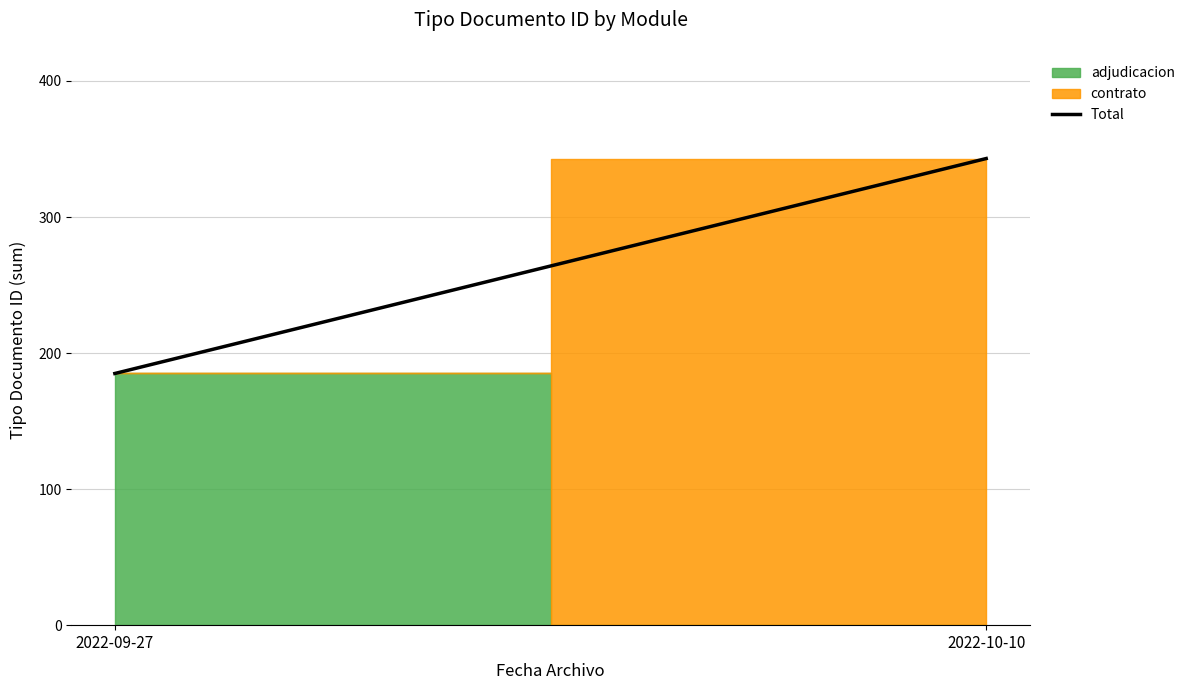

Rank the categories by value from highest to lowest.

2022-10-10, 2022-09-27